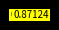

Does any single category account for the majority?

Yes